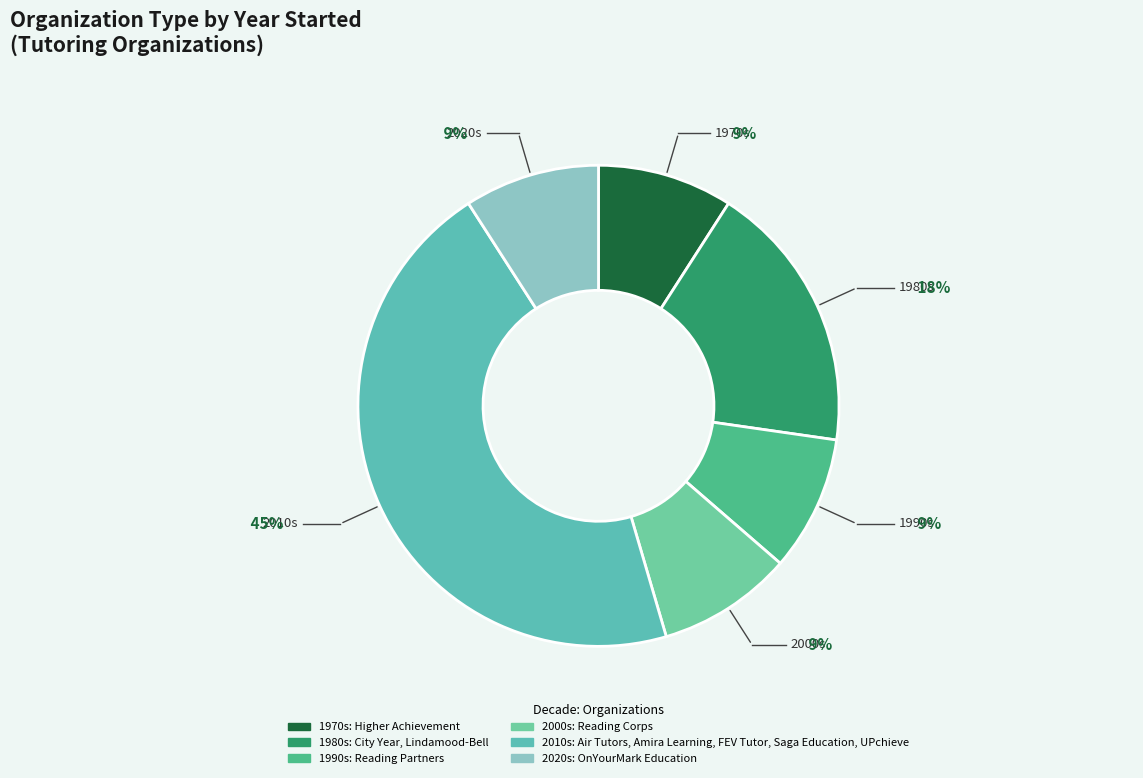

How many slices are in this pie chart?

6